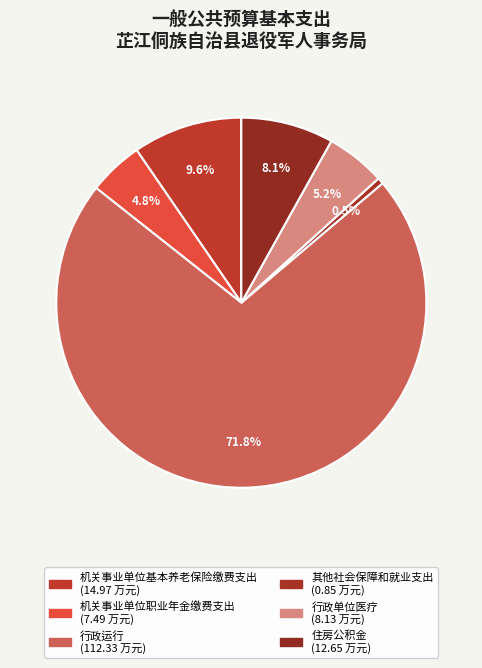

What is the ratio of the value at 住房公积金 to the value at 行政运行?

0.1